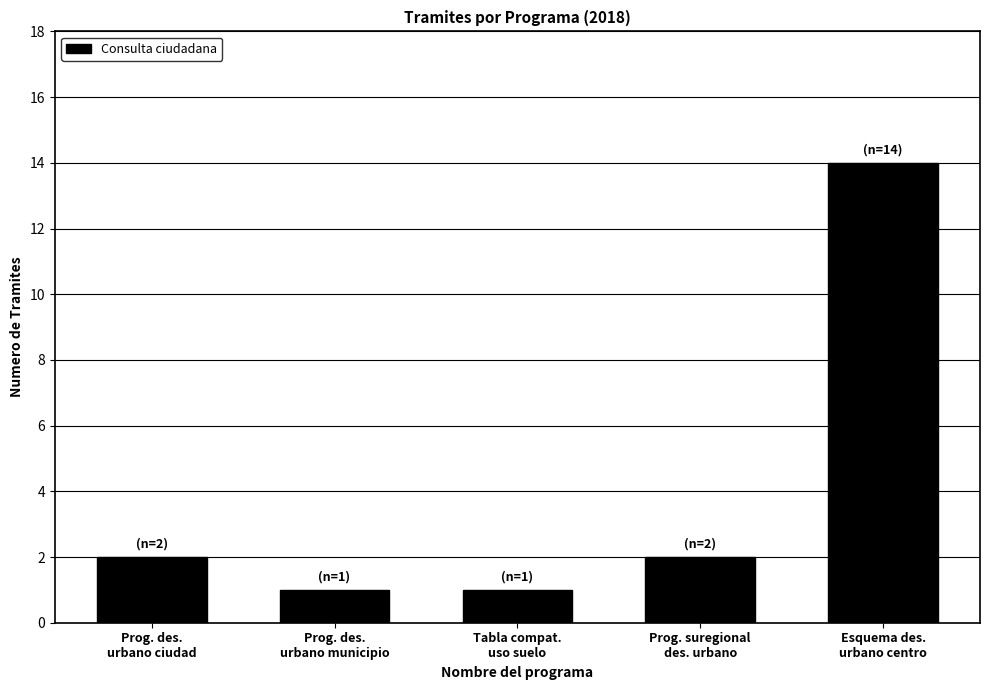

What is the ratio of the value at Tabla compat.
uso suelo to the value at Prog. des.
urbano municipio?

1.0